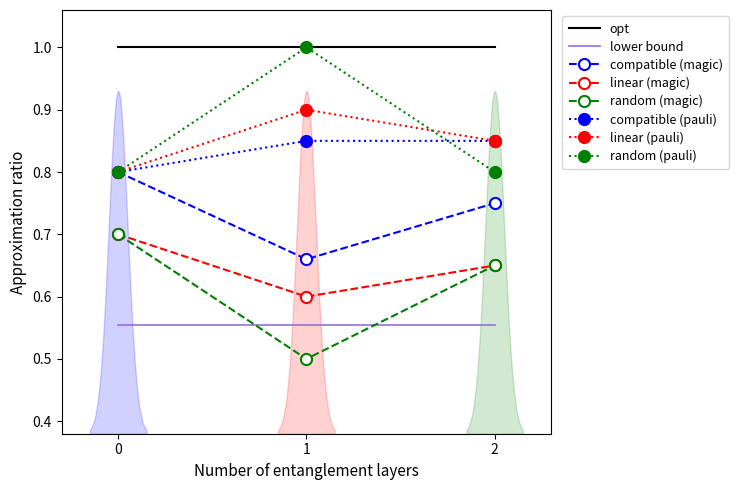

Which category has the lowest value across all series?

1